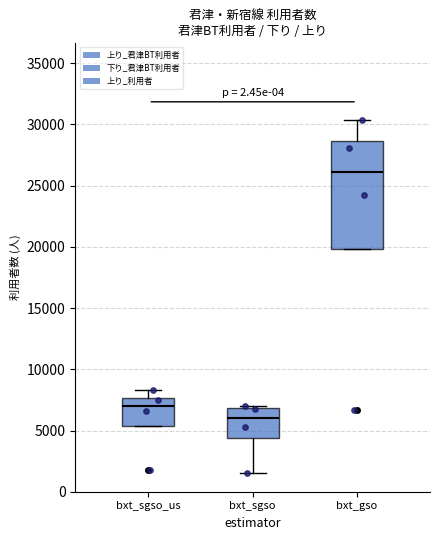

Where does the upper whisker of the box for bxt_sgso_us end on the y-axis? The values are not printed on the chart, so give them approximately, as read against the axis.

8500